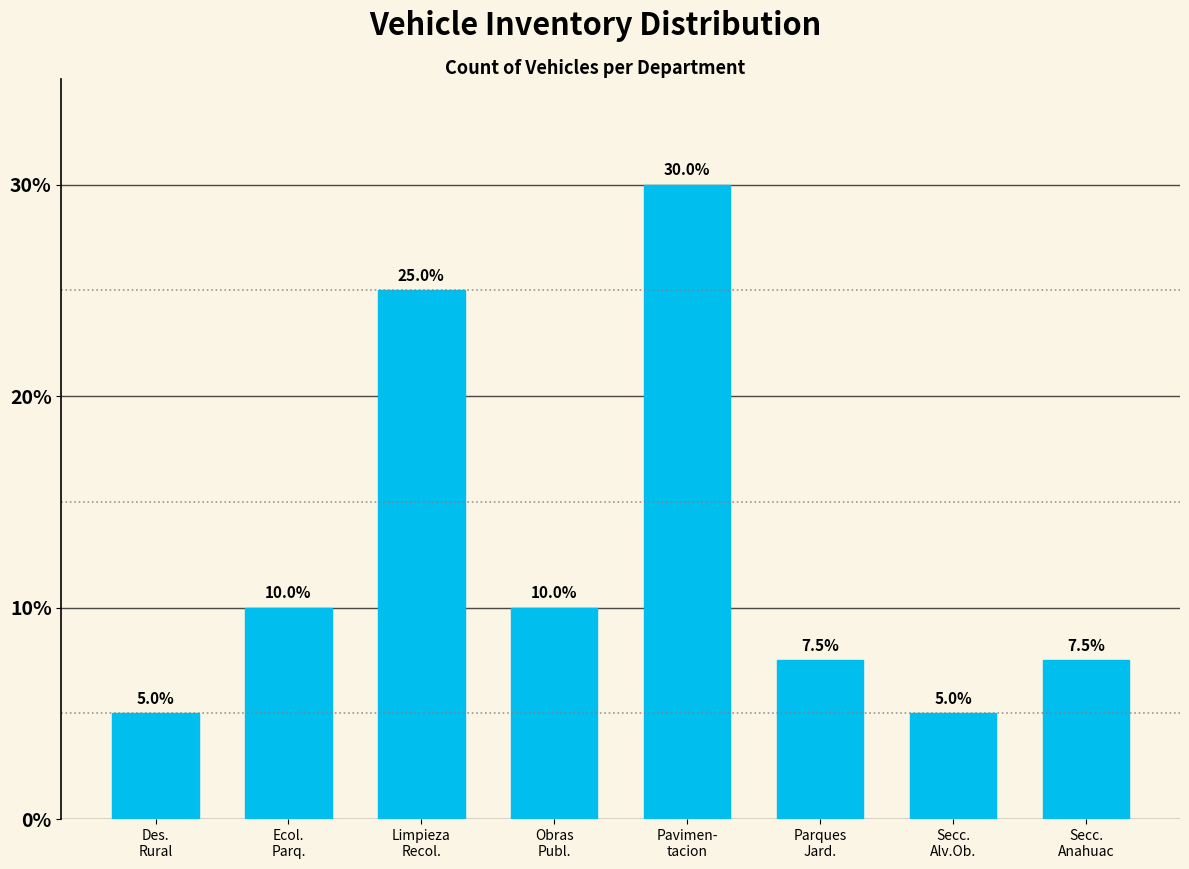

Reading right to left, extract all data points from this chart.

7.5	5.0	7.5	30.0	10.0	25.0	10.0	5.0